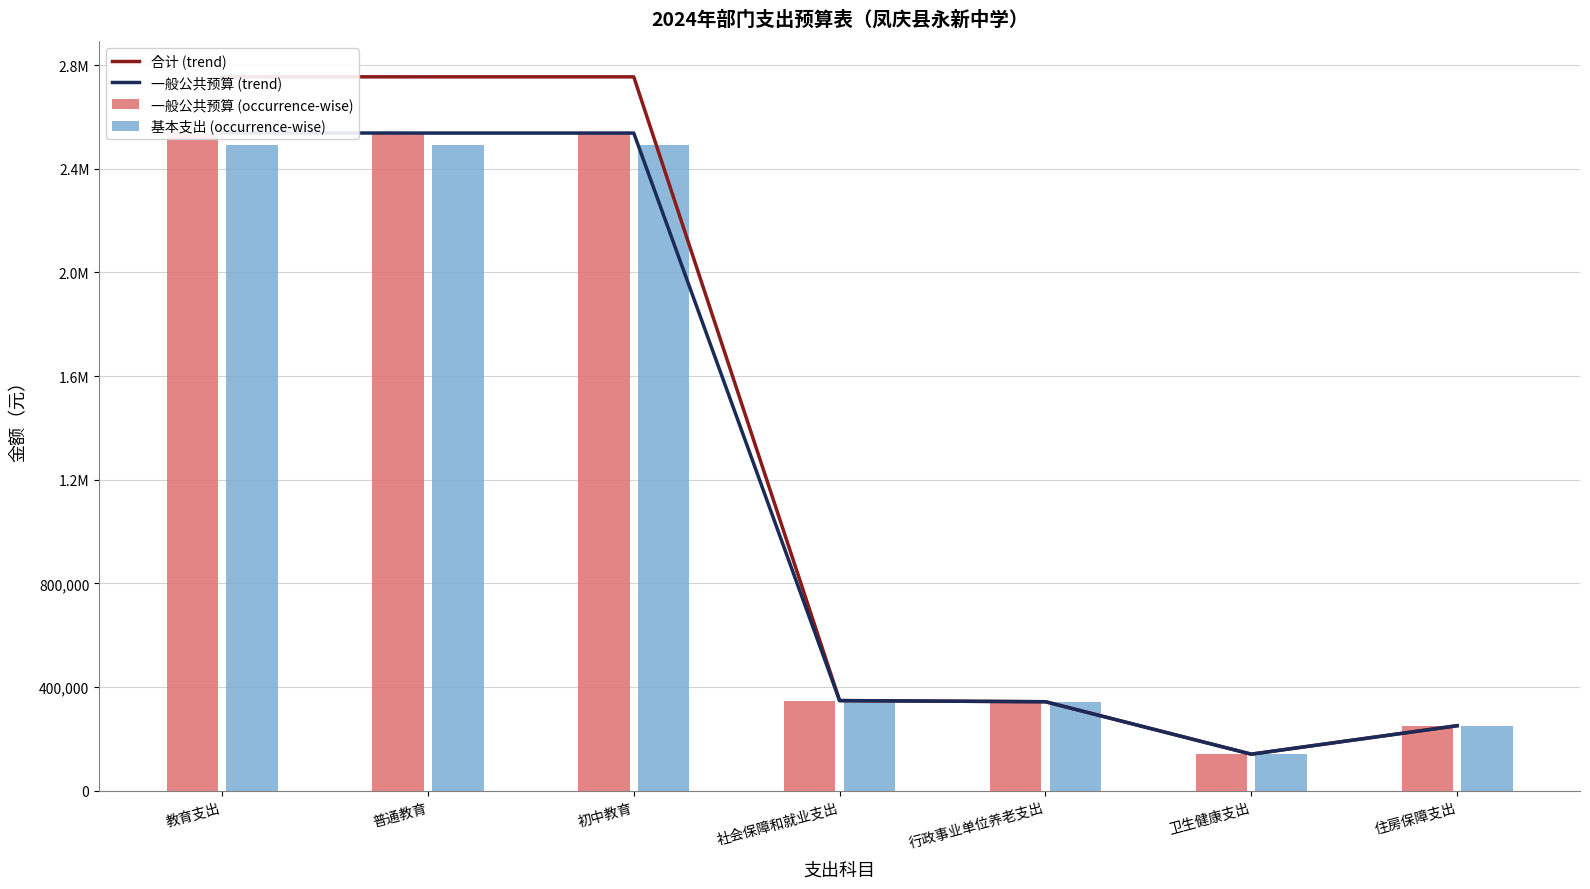

What are all the series names shown in the legend?

合计 (trend), 一般公共预算 (trend), 一般公共预算 (occurrence-wise), 基本支出 (occurrence-wise)